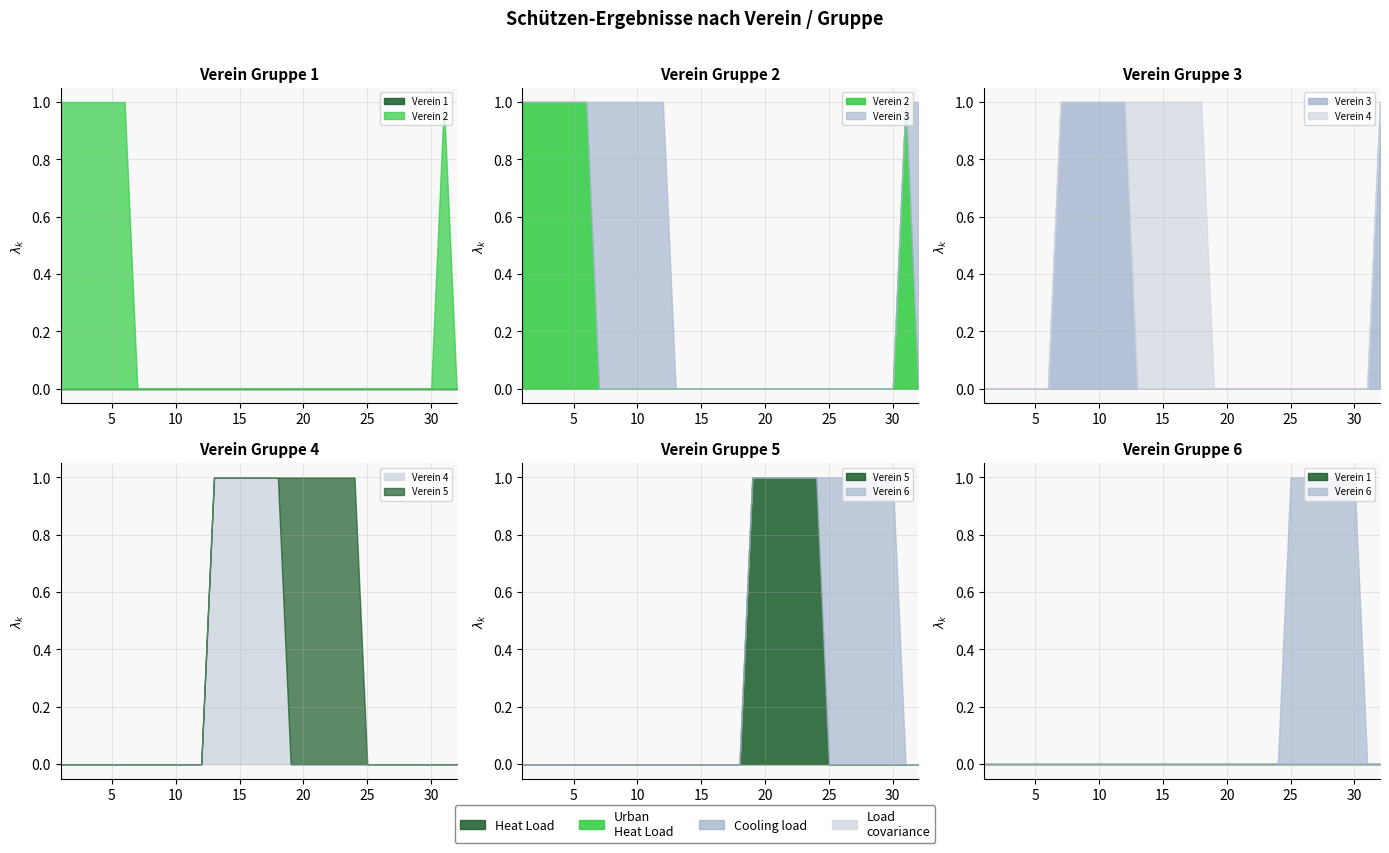

Between 17 and 31, which is larger?

17